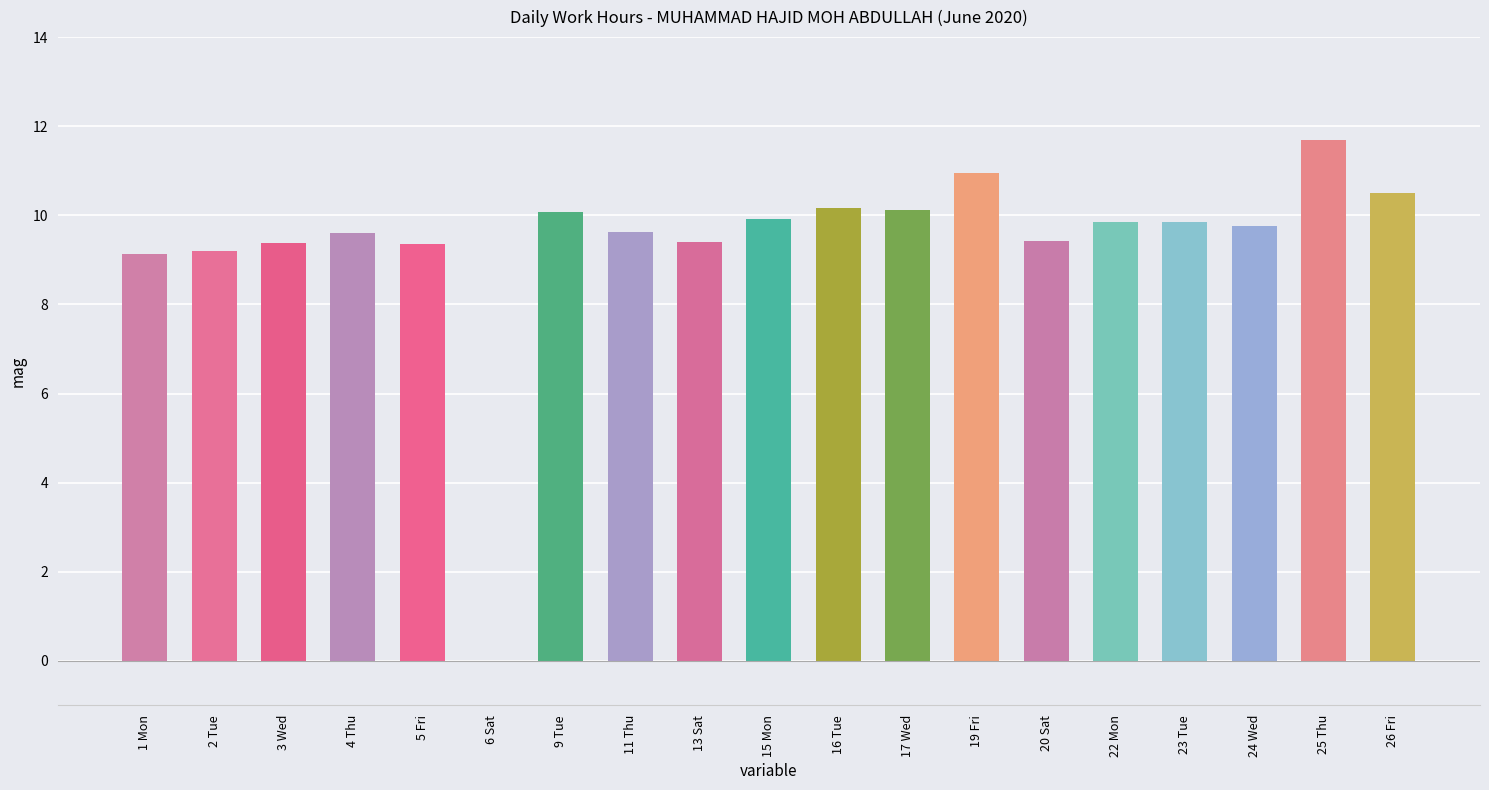

What is the sum of the values at 13 Sat and 1 Mon?

18.5